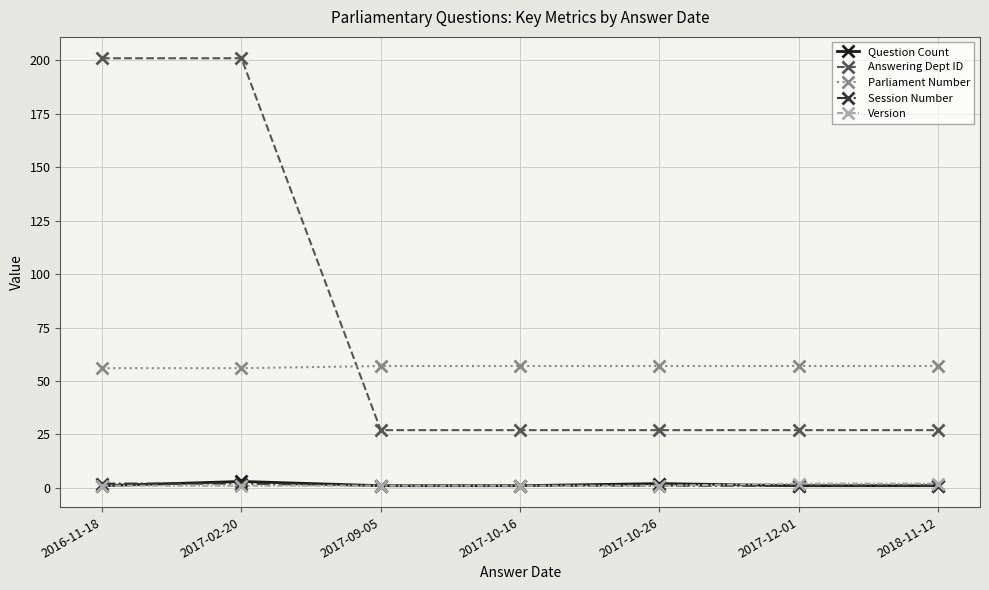

How many lines are shown in the chart?

5